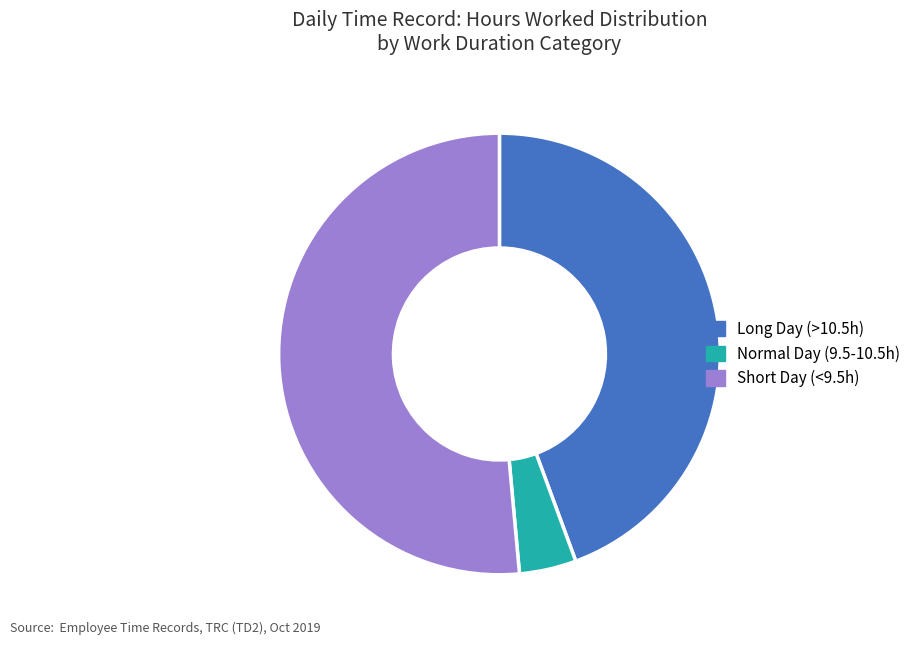

Is there a majority slice in this chart?

Yes